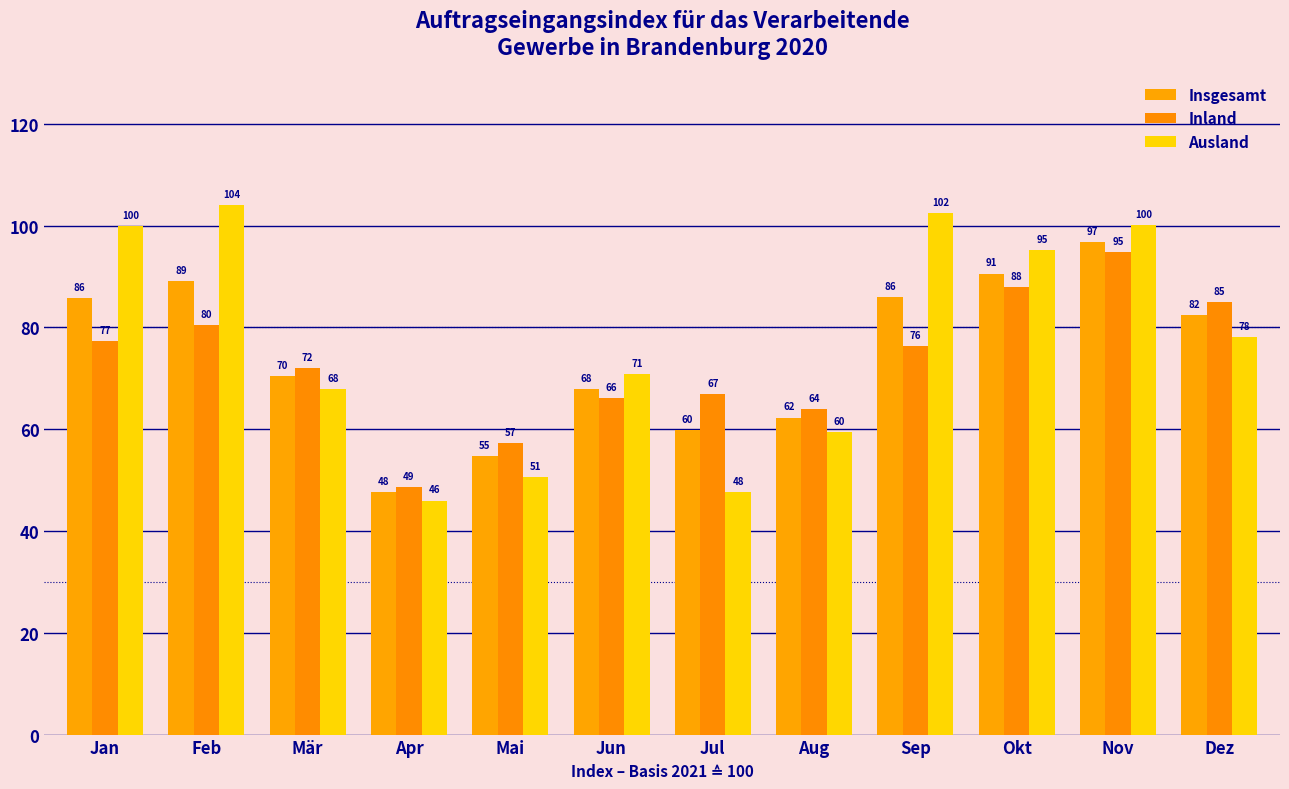

List the series in order of their overall mean, lowest first.

Inland, Insgesamt, Ausland